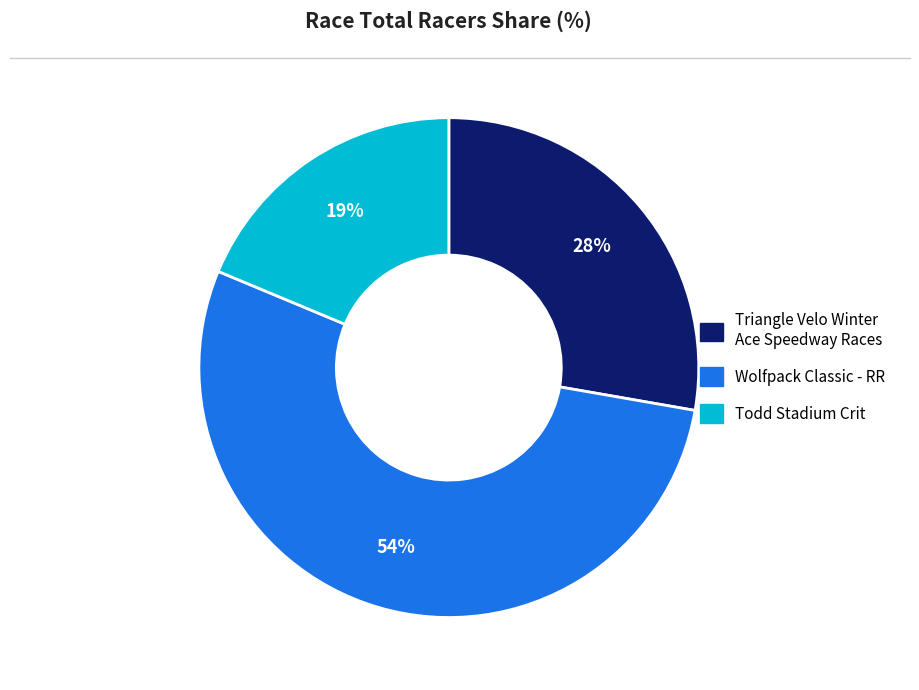

To the nearest percent, what is the combined percentage of Wolfpack Classic - RR and Todd Stadium Crit?

72%